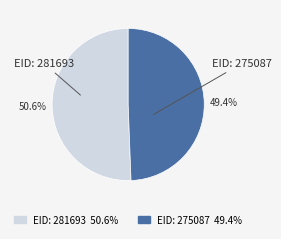

Which slice is the largest?

EID: 281693